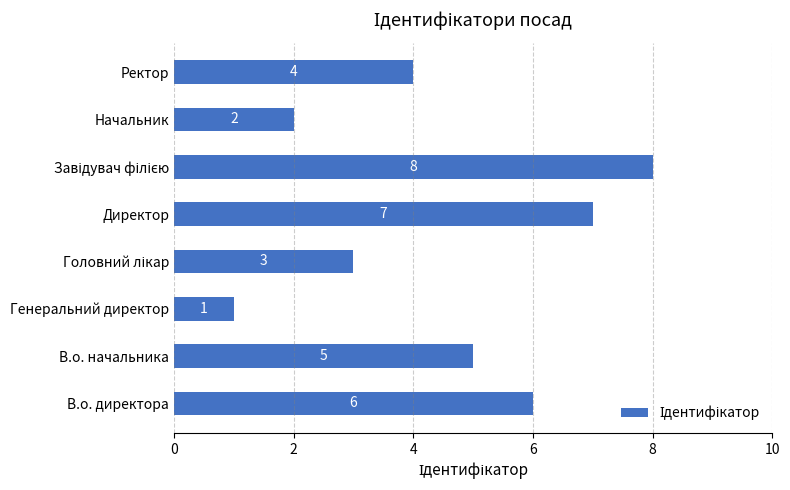

Reading bottom to top, extract all data points from this chart.

6	5	1	3	7	8	2	4